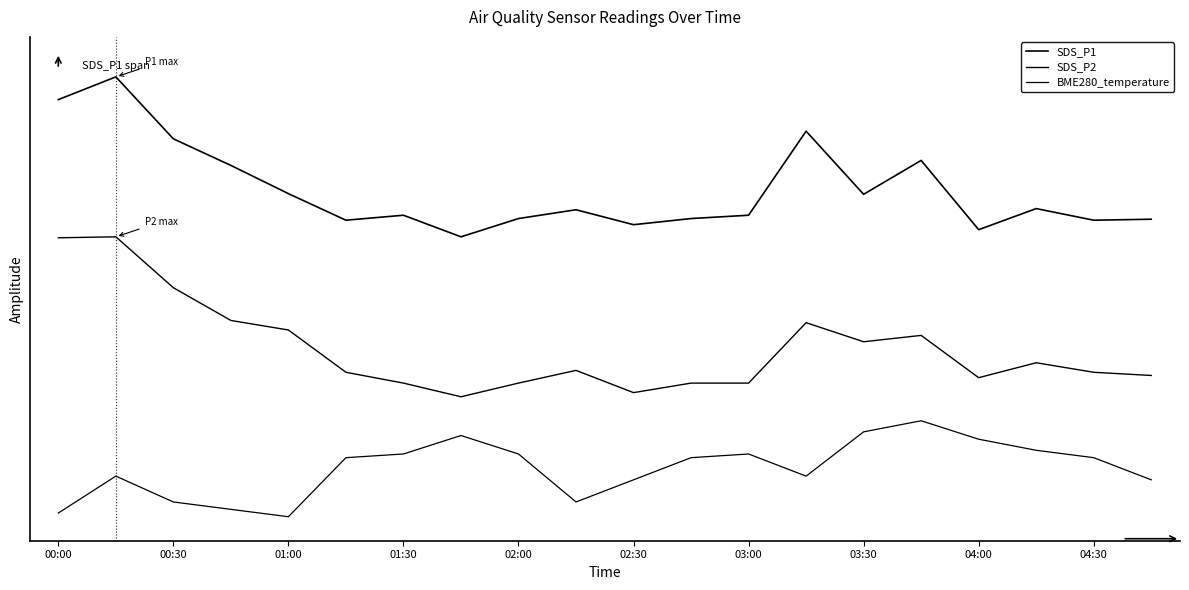

Does the chart display data point markers on the line(s)?

No